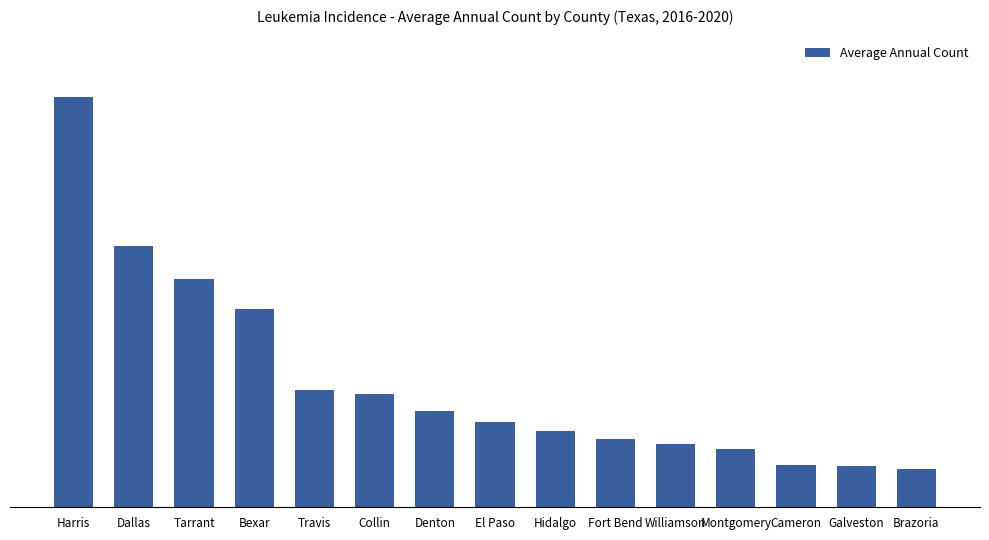

Does the chart contain any negative values?

No